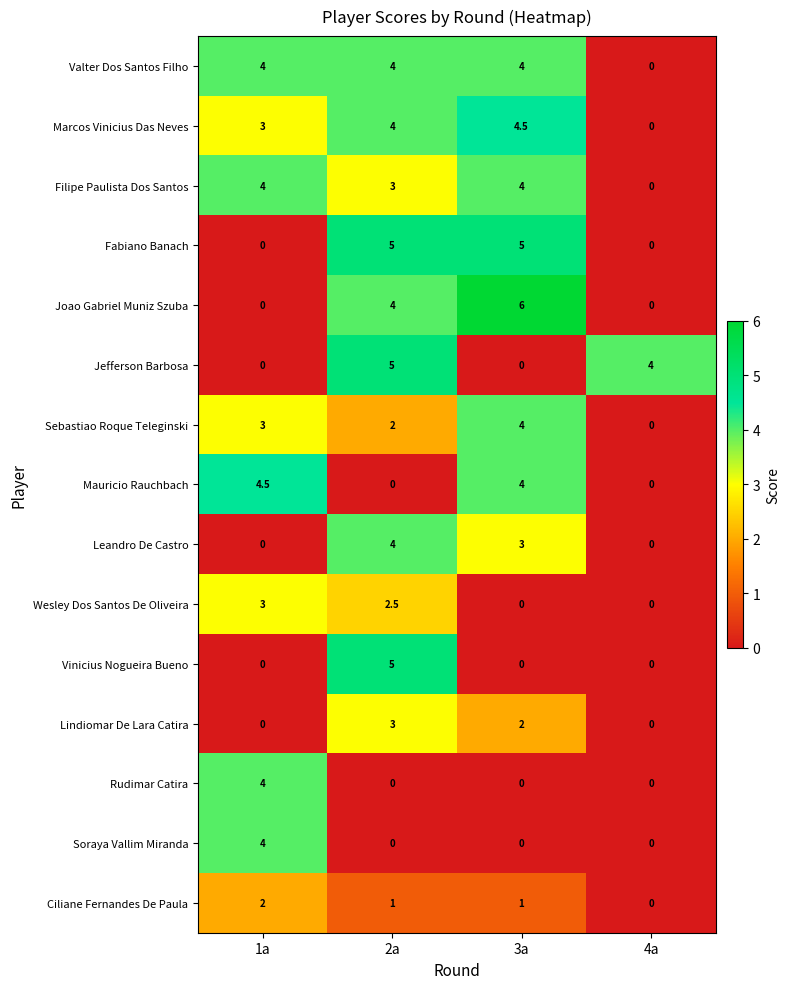

What is the spread (max minus min) of values at 3a?

6.0